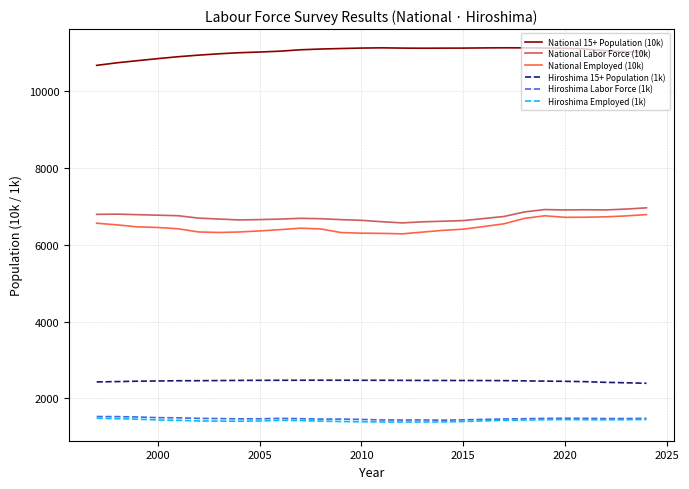

What is the greatest value displayed?

11118